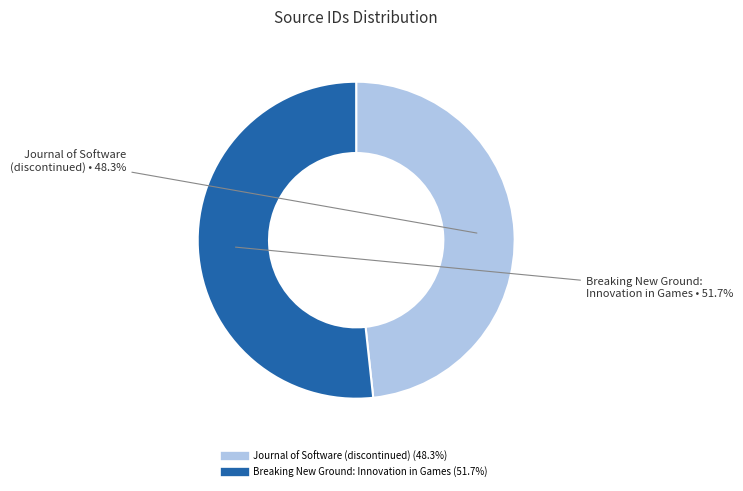

Does Journal of Software (discontinued) represent more than half of the total?

No